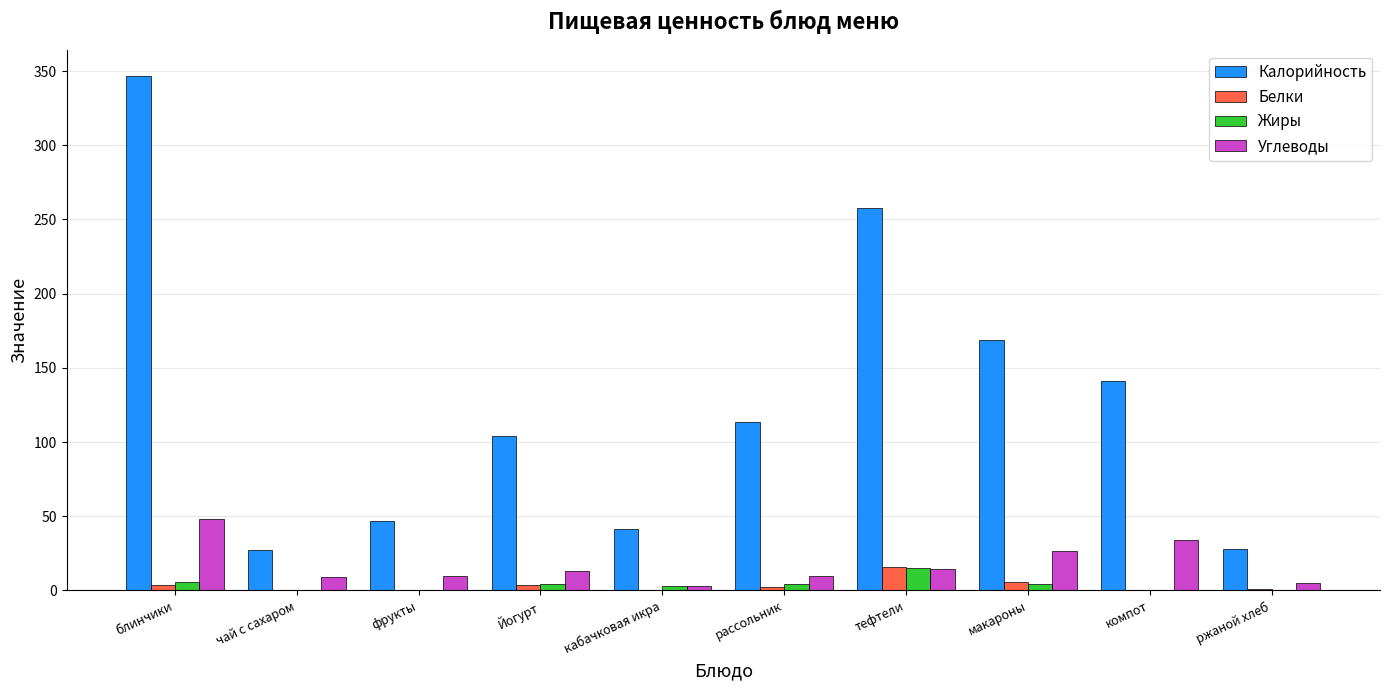

True or false: Белки has a value of 0.4 at компот.

True